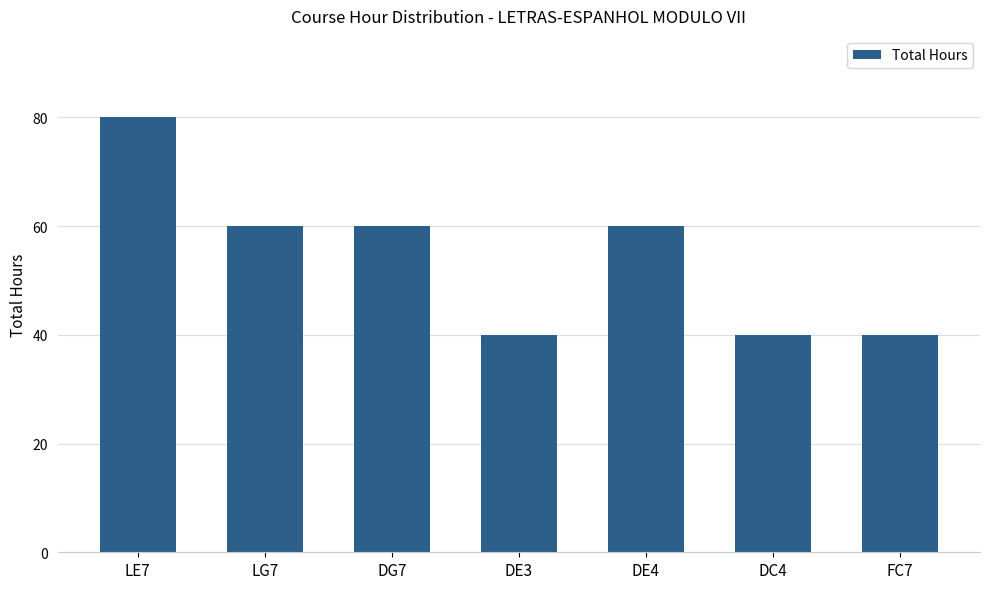

Reading left to right, transcribe all the data shown in this chart.

LE7=80	LG7=60	DG7=60	DE3=40	DE4=60	DC4=40	FC7=40